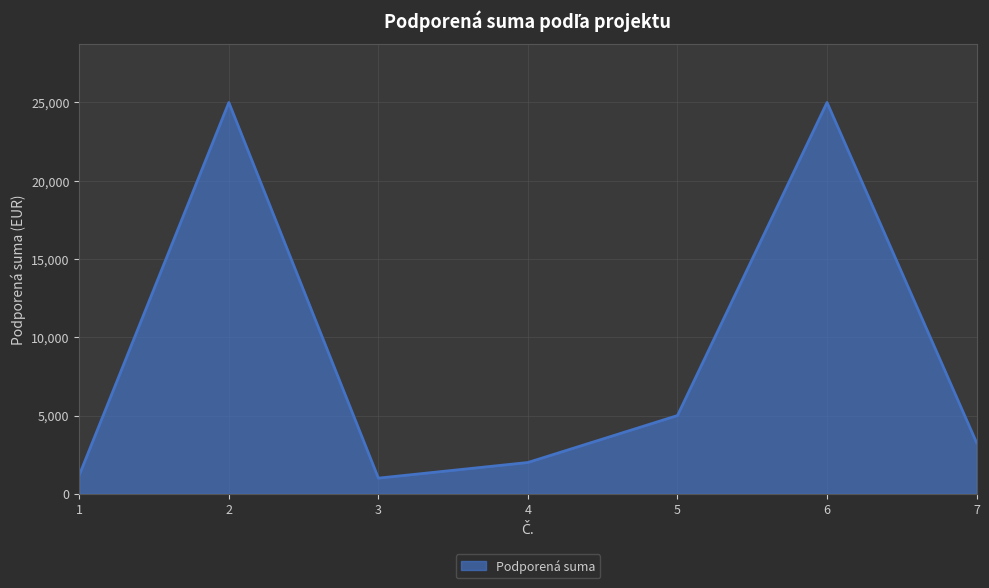

What is the maximum value shown in the chart?

25000